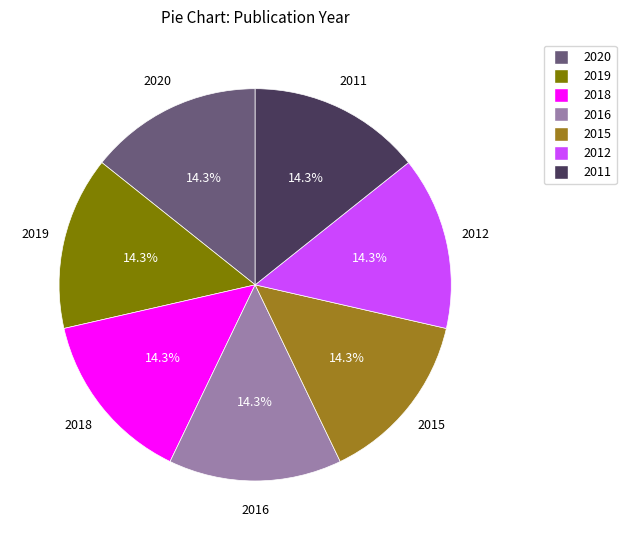

Approximately how many times larger is the value at 2015 compared to 2019?

1.0